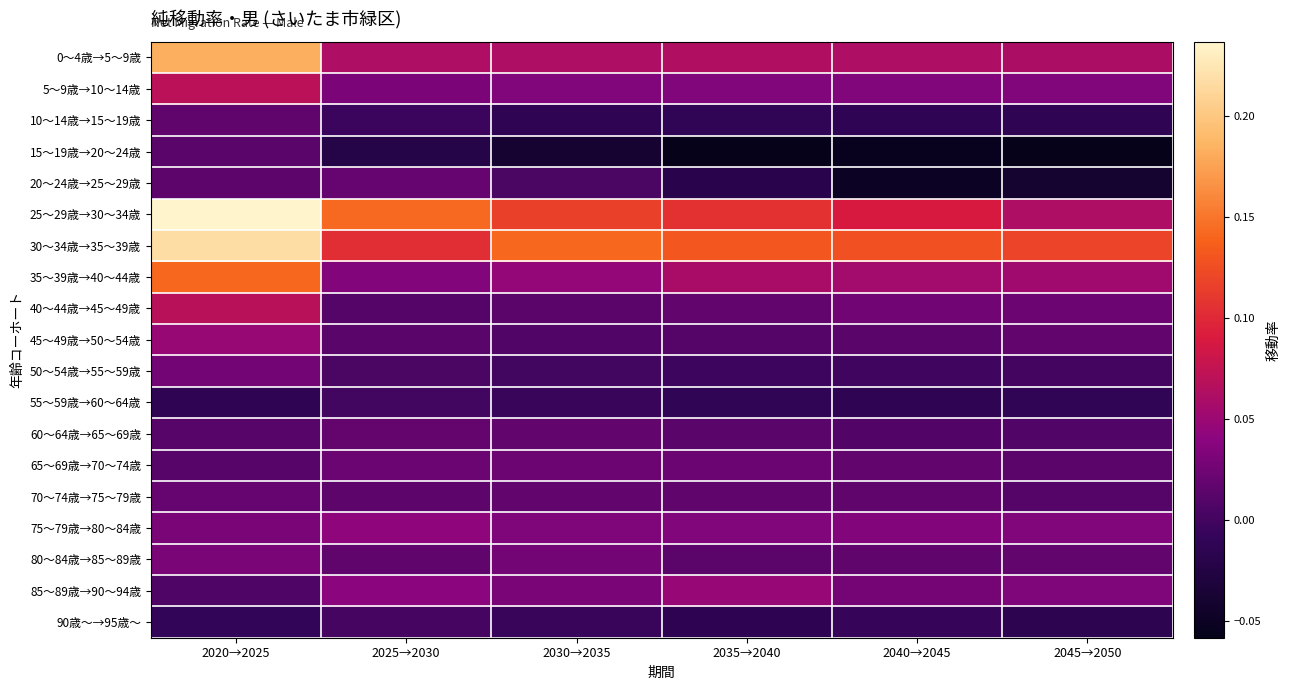

Reading left to right, transcribe all the data shown in this chart.

0～4歳→5～9歳: 2020→2025=0.2	2025→2030=0.1	2030→2035=0.1	2035→2040=0.1	2040→2045=0.1	2045→2050=0.1
5～9歳→10～14歳: 2020→2025=0.1	2025→2030=0.0	2030→2035=0.0	2035→2040=0.0	2040→2045=0.0	2045→2050=0.0
10～14歳→15～19歳: 2020→2025=0.0	2025→2030=-0.0	2030→2035=-0.0	2035→2040=-0.0	2040→2045=-0.0	2045→2050=-0.0
15～19歳→20～24歳: 2020→2025=0.0	2025→2030=-0.0	2030→2035=-0.0	2035→2040=-0.1	2040→2045=-0.1	2045→2050=-0.1
20～24歳→25～29歳: 2020→2025=0.0	2025→2030=0.0	2030→2035=0.0	2035→2040=-0.0	2040→2045=-0.0	2045→2050=-0.0
25～29歳→30～34歳: 2020→2025=0.2	2025→2030=0.1	2030→2035=0.1	2035→2040=0.1	2040→2045=0.1	2045→2050=0.1
30～34歳→35～39歳: 2020→2025=0.2	2025→2030=0.1	2030→2035=0.1	2035→2040=0.1	2040→2045=0.1	2045→2050=0.1
35～39歳→40～44歳: 2020→2025=0.1	2025→2030=0.0	2030→2035=0.0	2035→2040=0.1	2040→2045=0.1	2045→2050=0.1
40～44歳→45～49歳: 2020→2025=0.1	2025→2030=0.0	2030→2035=0.0	2035→2040=0.0	2040→2045=0.0	2045→2050=0.0
45～49歳→50～54歳: 2020→2025=0.0	2025→2030=0.0	2030→2035=0.0	2035→2040=0.0	2040→2045=0.0	2045→2050=0.0
50～54歳→55～59歳: 2020→2025=0.0	2025→2030=0.0	2030→2035=0.0	2035→2040=-0.0	2040→2045=-0.0	2045→2050=0.0
55～59歳→60～64歳: 2020→2025=-0.0	2025→2030=-0.0	2030→2035=-0.0	2035→2040=-0.0	2040→2045=-0.0	2045→2050=-0.0
60～64歳→65～69歳: 2020→2025=0.0	2025→2030=0.0	2030→2035=0.0	2035→2040=0.0	2040→2045=0.0	2045→2050=0.0
65～69歳→70～74歳: 2020→2025=0.0	2025→2030=0.0	2030→2035=0.0	2035→2040=0.0	2040→2045=0.0	2045→2050=0.0
70～74歳→75～79歳: 2020→2025=0.0	2025→2030=0.0	2030→2035=0.0	2035→2040=0.0	2040→2045=0.0	2045→2050=0.0
75～79歳→80～84歳: 2020→2025=0.0	2025→2030=0.0	2030→2035=0.0	2035→2040=0.0	2040→2045=0.0	2045→2050=0.0
80～84歳→85～89歳: 2020→2025=0.0	2025→2030=0.0	2030→2035=0.0	2035→2040=0.0	2040→2045=0.0	2045→2050=0.0
85～89歳→90～94歳: 2020→2025=0.0	2025→2030=0.0	2030→2035=0.0	2035→2040=0.0	2040→2045=0.0	2045→2050=0.0
90歳～→95歳～: 2020→2025=-0.0	2025→2030=0.0	2030→2035=-0.0	2035→2040=-0.0	2040→2045=-0.0	2045→2050=-0.0